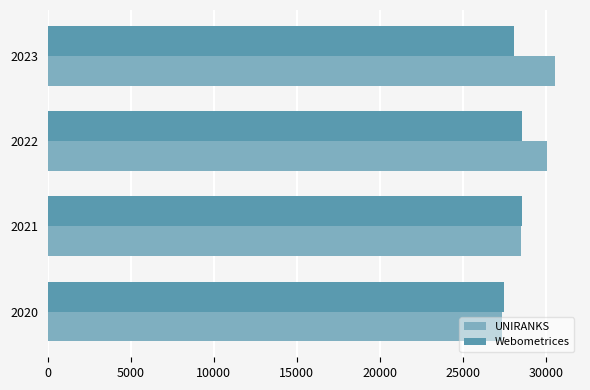

True or false: Webometrices has a value of 28543 at 2021.

True